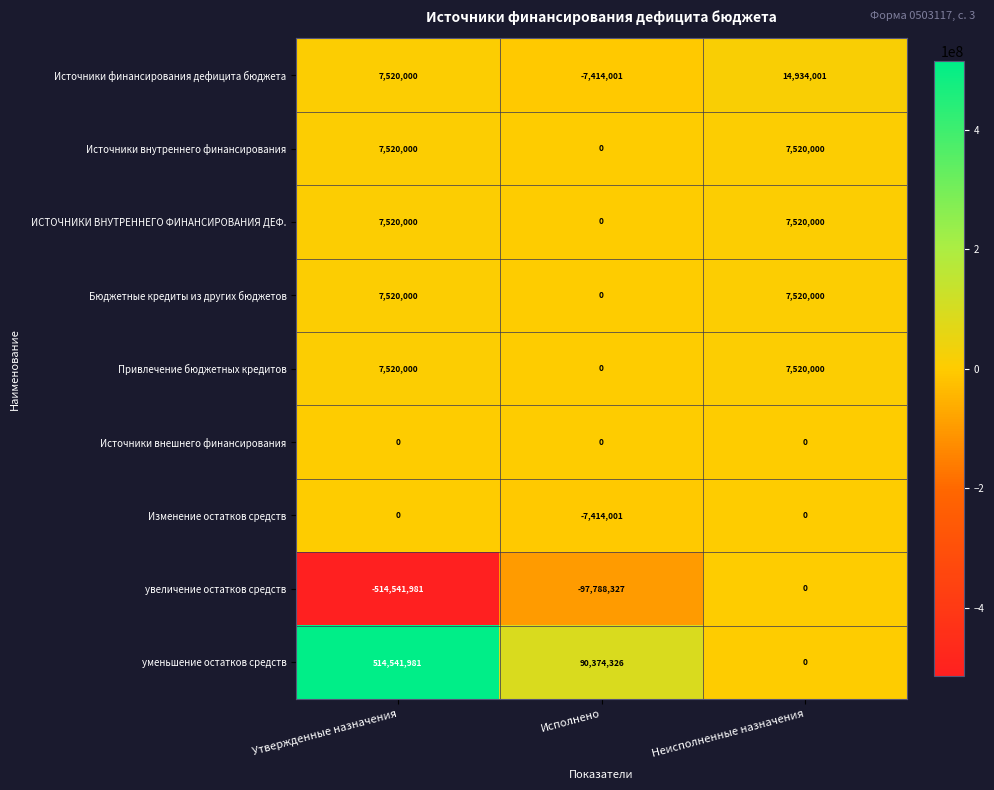

What is the sum of all увеличение остатков средств values?

-612330308